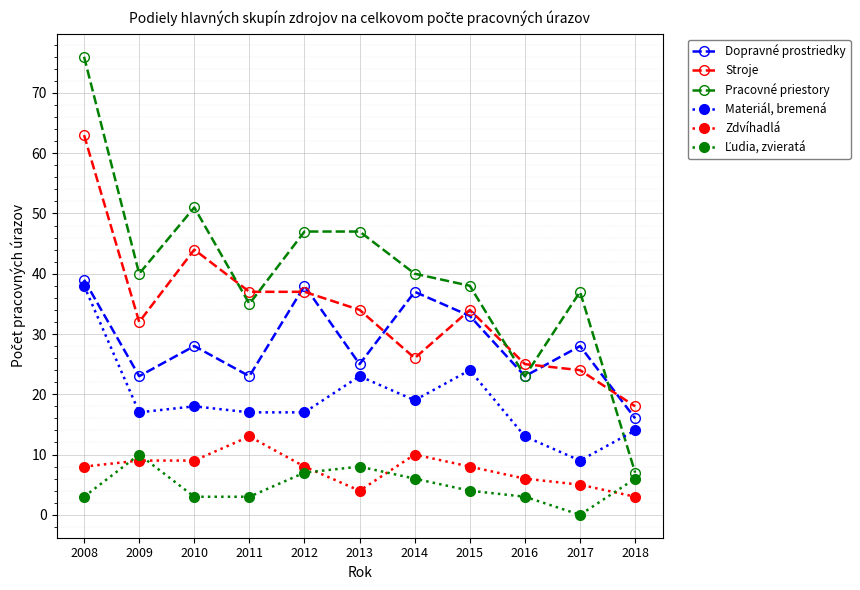

Read the Dopravné prostriedky value at 2018.

16